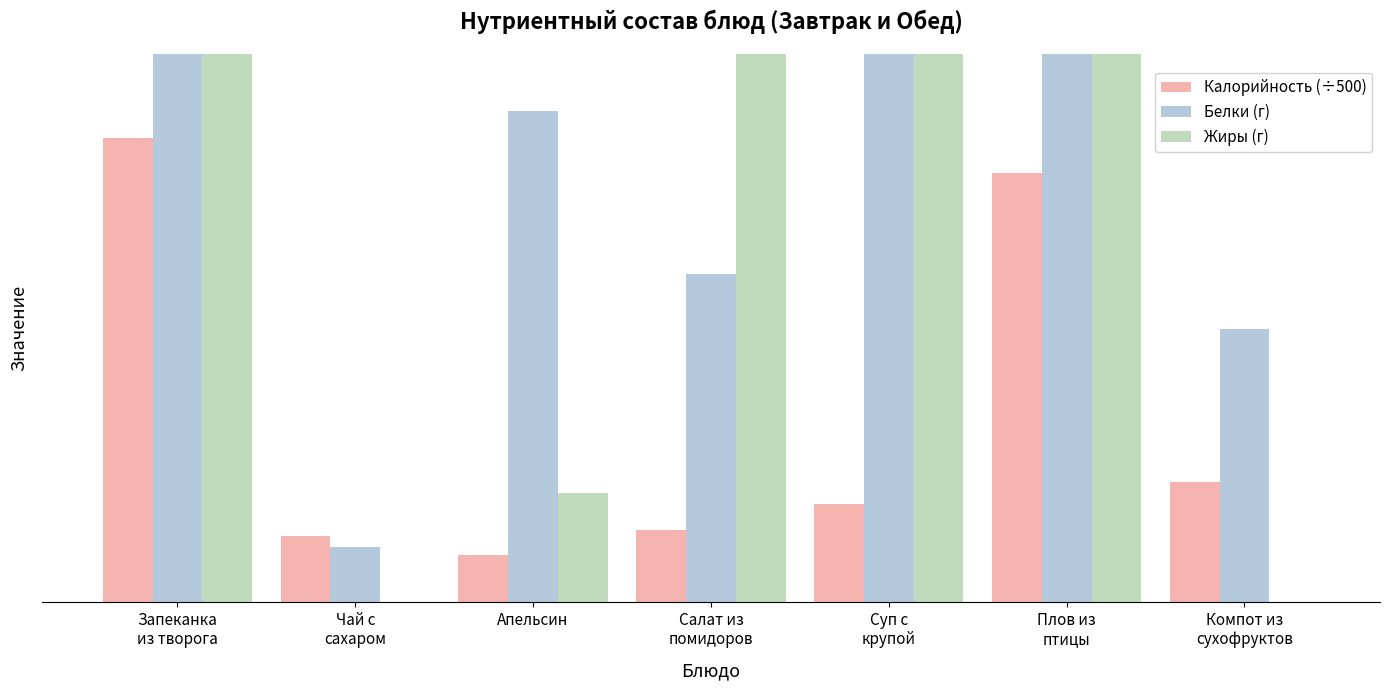

What is the value of the Калорийность (÷500) bar at the 1st from the left?

0.8